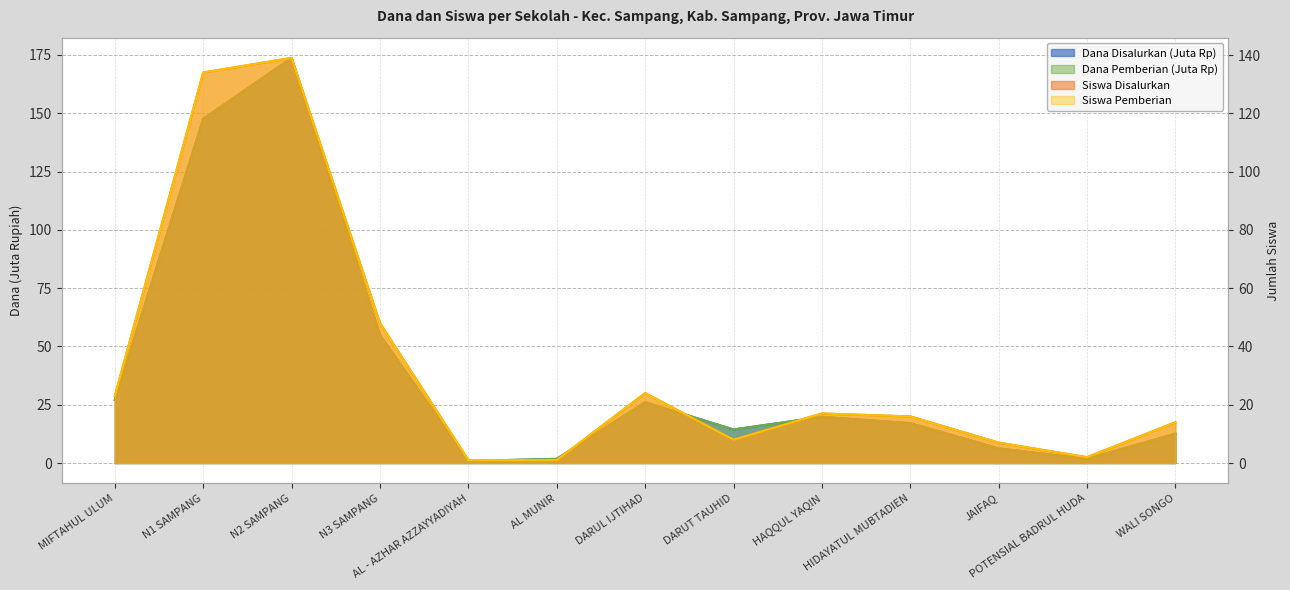

Between JAIFAQ and N2 SAMPANG, which is larger?

N2 SAMPANG